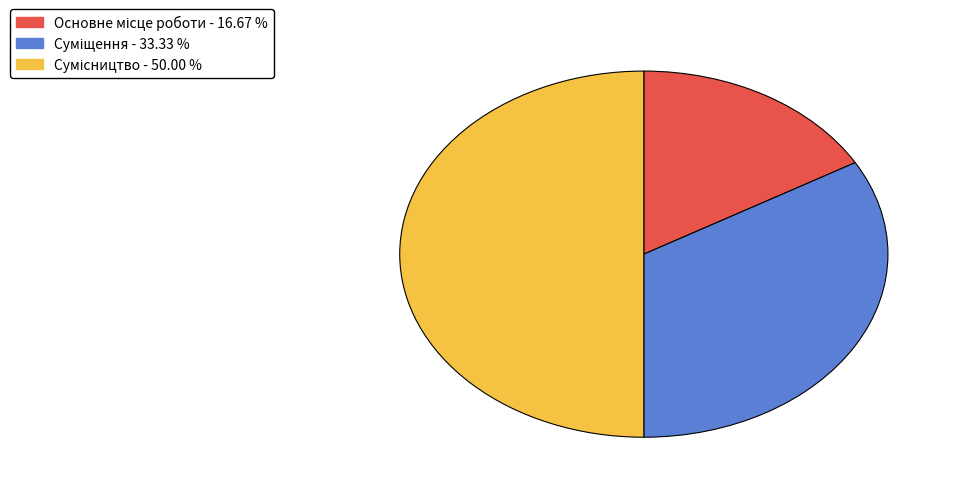

Count the number of slices in the pie.

3